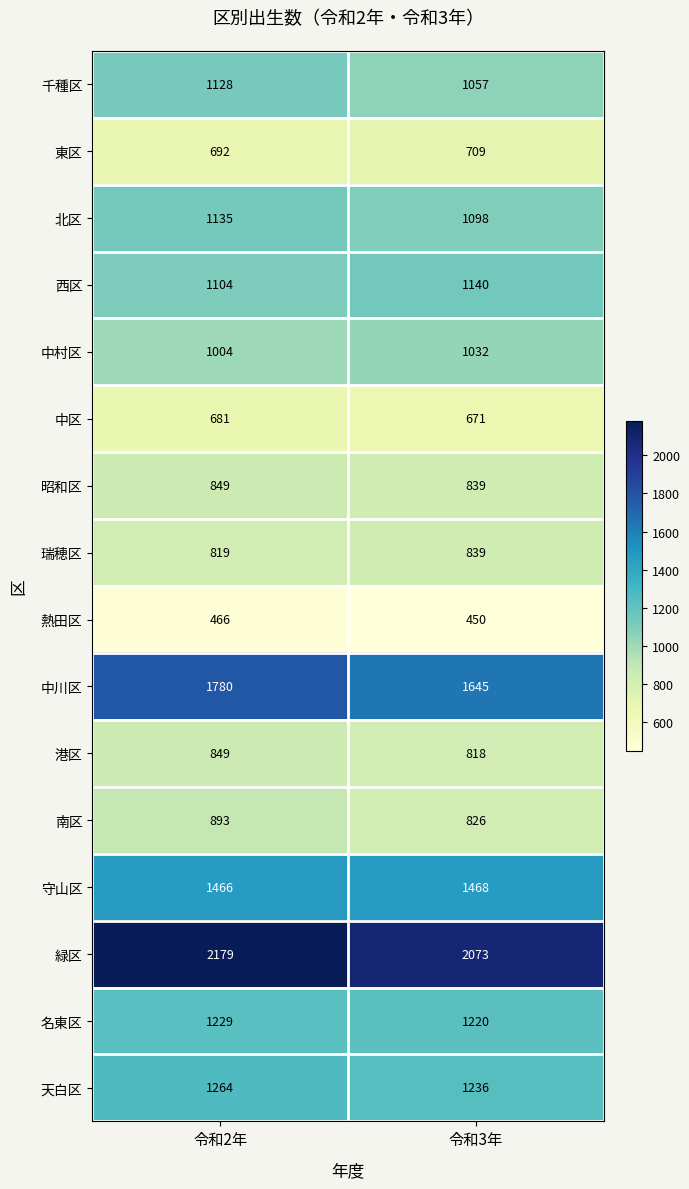

Which series has the largest total across all categories?

緑区